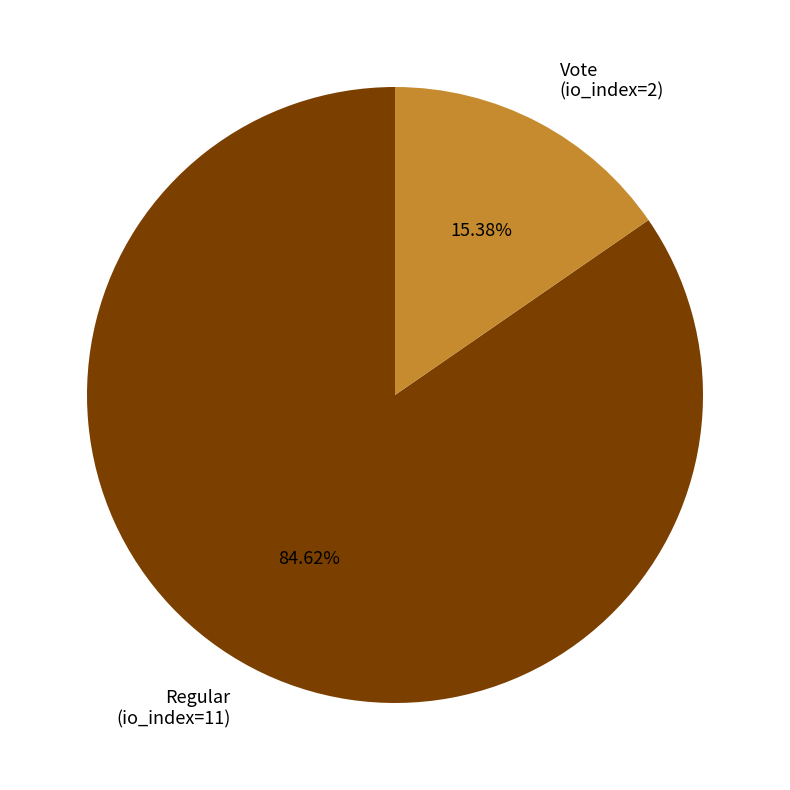

Do Vote (io_index=2) and Regular (io_index=11) together represent more than half of the pie?

Yes